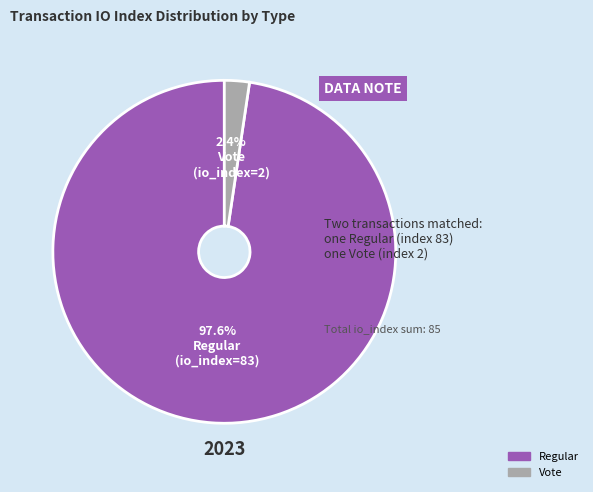

Count the number of slices in the pie.

2